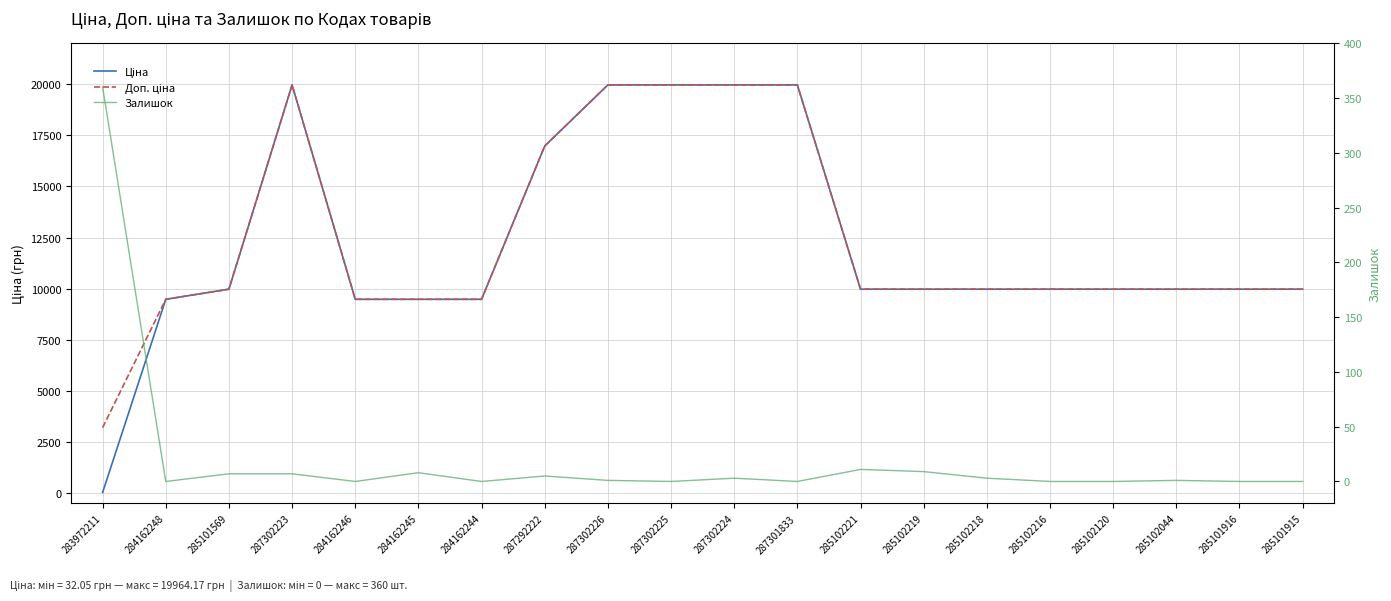

What is the highest value of the Ціна series?

19964.2